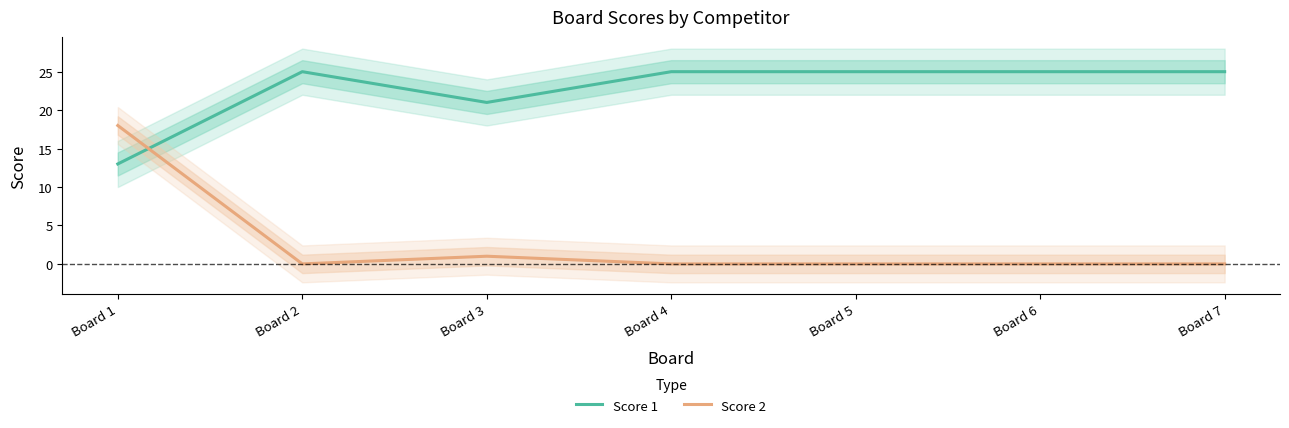

Between which two adjacent categories do Score 2 and Score 1 first intersect?

Board 1 and Board 2